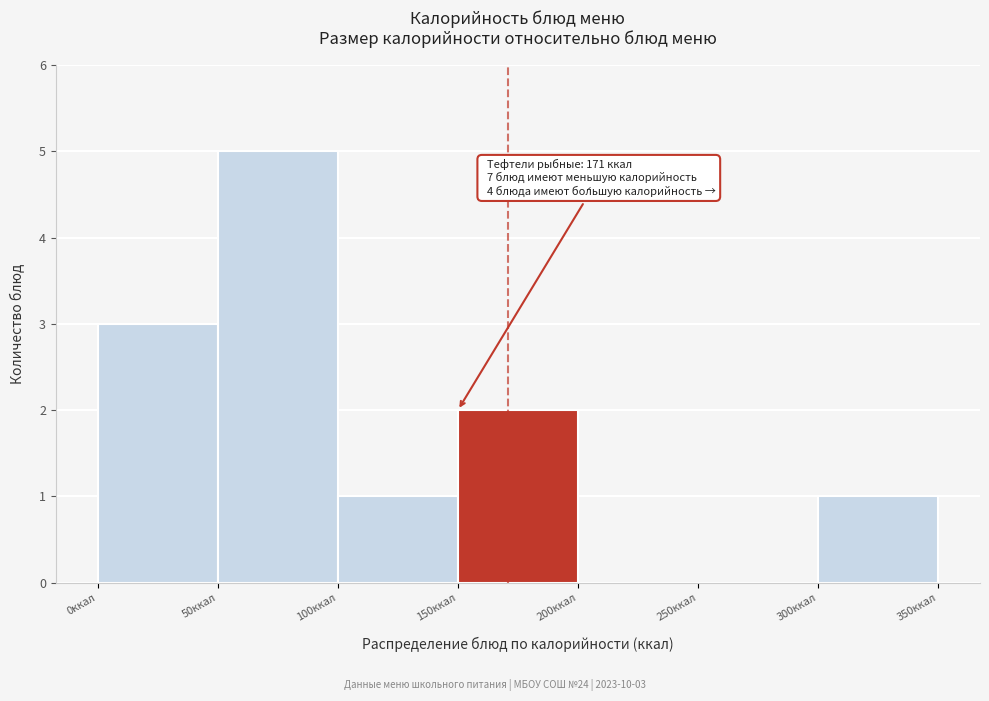

Which range on the x-axis has the tallest bar?

50 to 100